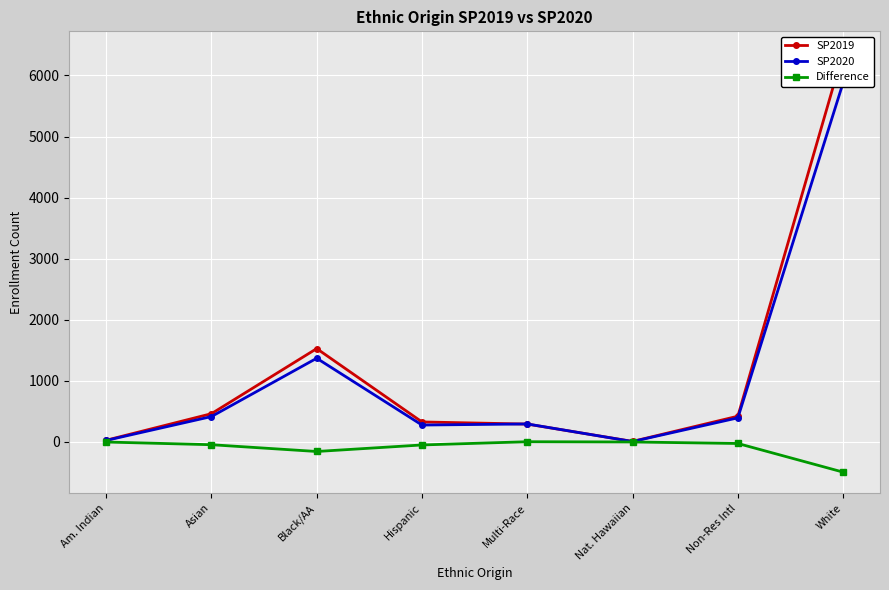

True or false: SP2019 has more than 1 interior local peaks.

False